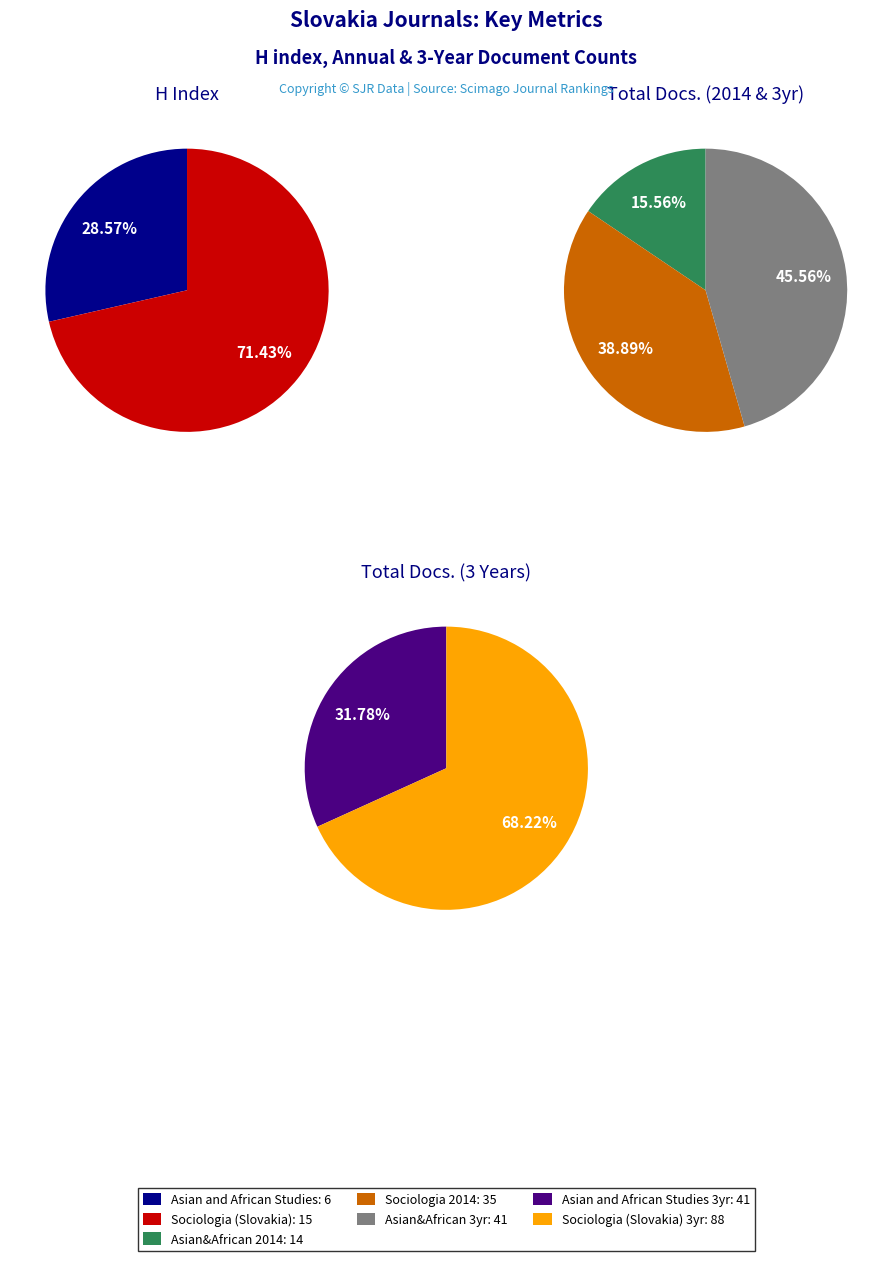

What portion of the pie excludes Sociologia (Slovakia)?

28.6%